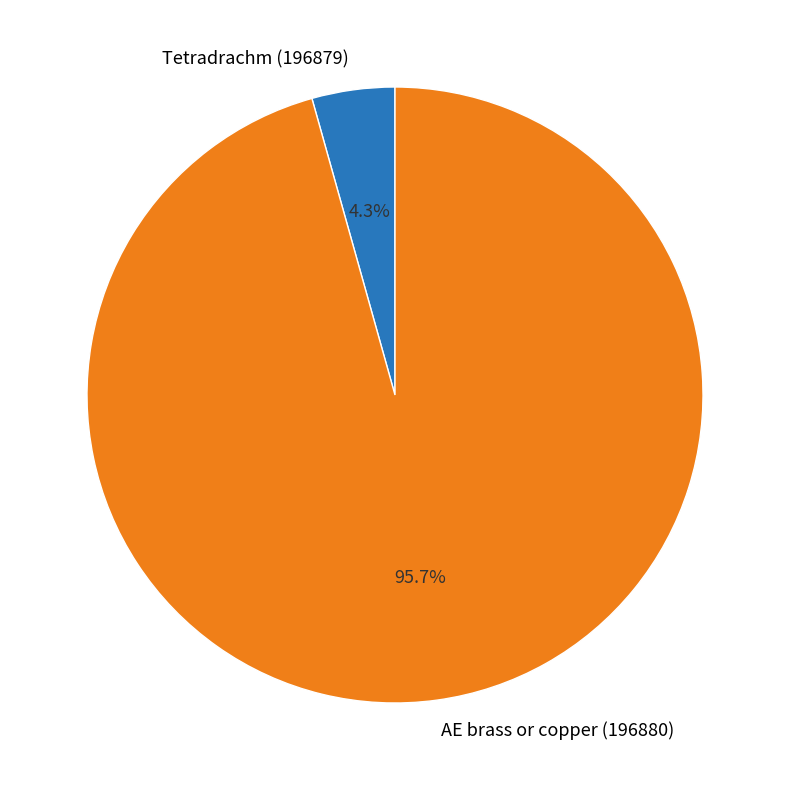

Is the sum of Tetradrachm (196879) and AE brass or copper (196880) greater than half?

Yes